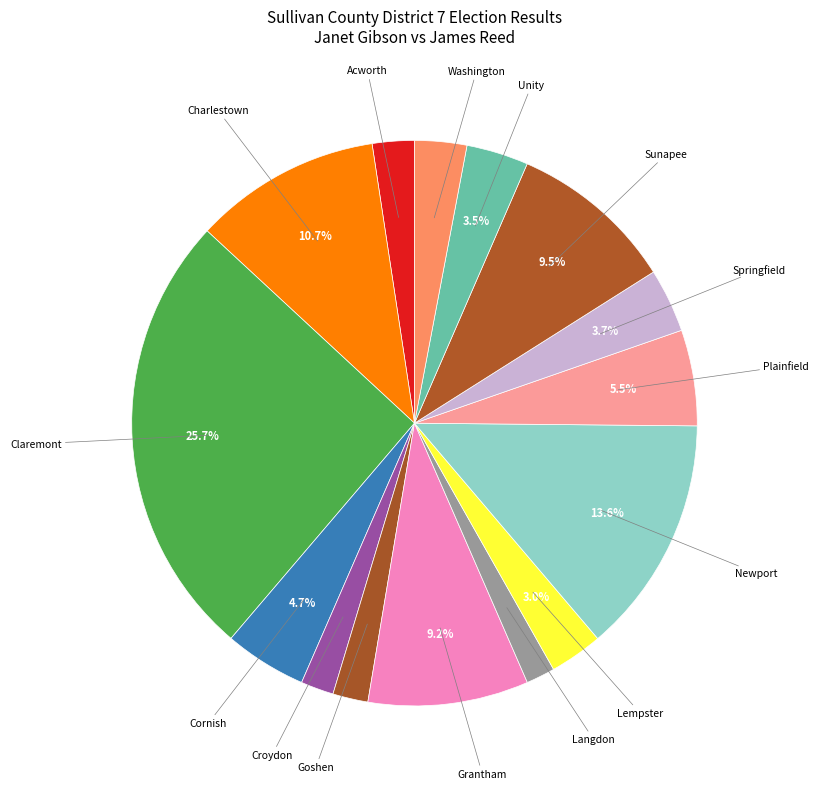

What is the largest slice in the pie chart?

Claremont